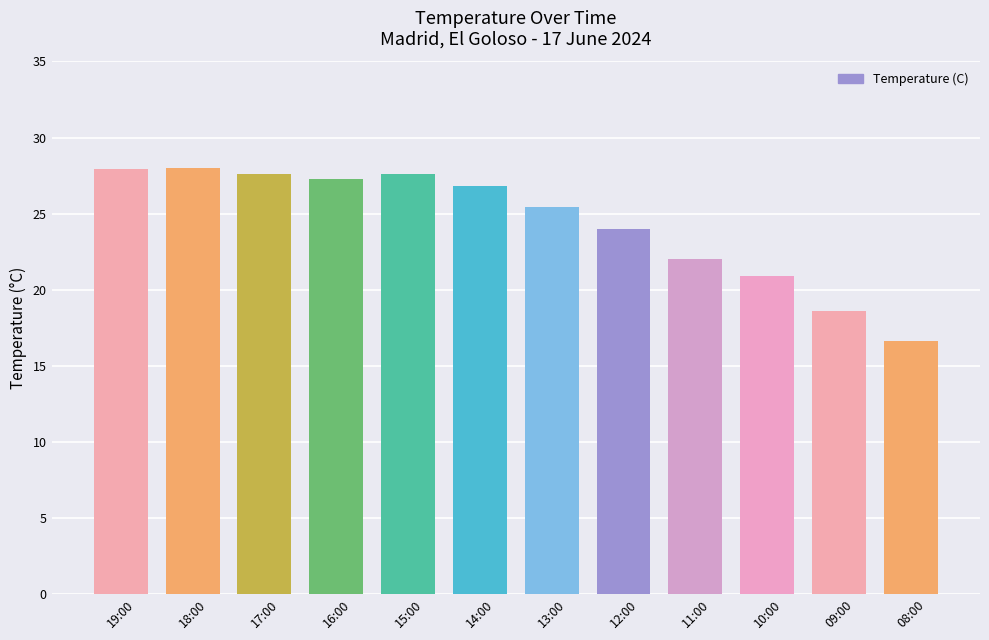

What is the ratio of the value at 18:00 to the value at 15:00?

1.0